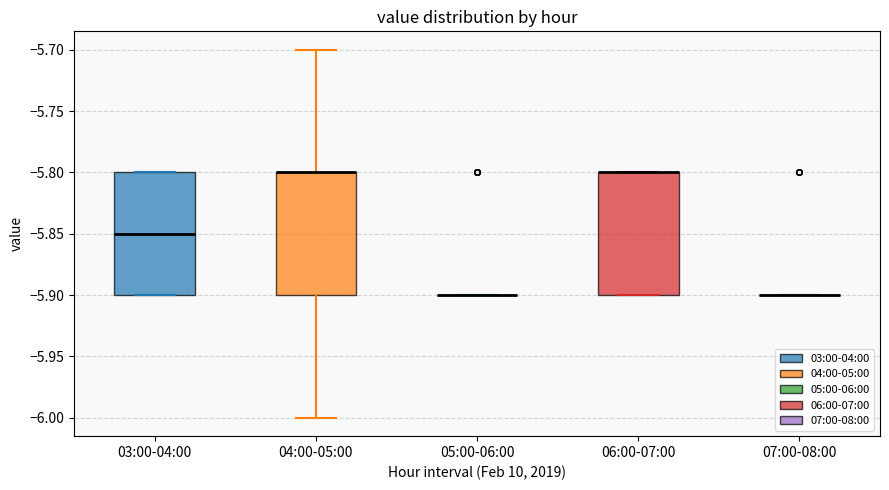

Reading left to right, read every box against the y-axis: the position of its median line, the range the box covers, and the ends of its whiskers. The values are not printed on the chart, so give them approximately, as read against the axis.

03:00-04:00: median -5.85, box -5.90 to -5.80, whiskers -5.90 to -5.80
04:00-05:00: median -5.80 (drawn on the box's upper edge), box -5.90 to -5.80, whiskers -6.00 to -5.70
05:00-06:00: box collapsed to a line at -5.90, whiskers -5.90 to -5.90
06:00-07:00: median -5.80 (drawn on the box's upper edge), box -5.90 to -5.80, whiskers -5.90 to -5.80
07:00-08:00: box collapsed to a line at -5.90, whiskers -5.90 to -5.90